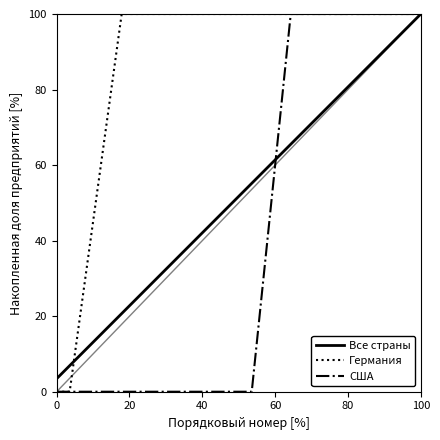

Which series has the largest range (max minus min)?

Германия